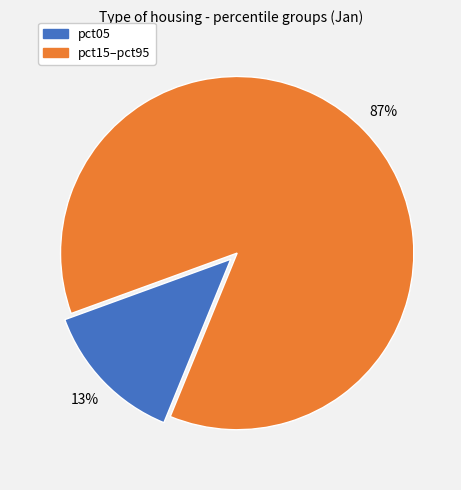

To the nearest percent, what is the average slice percentage?

50%